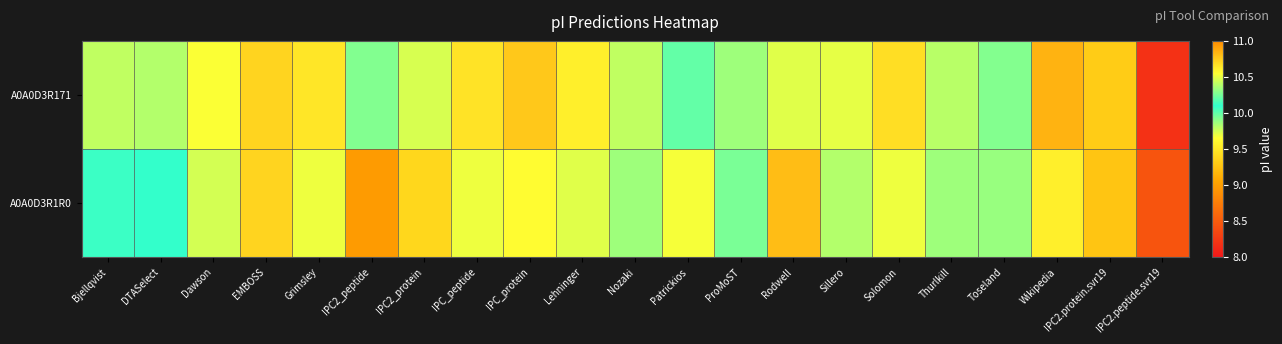

Reading left to right, list all the values displayed in this chart.

A0A0D3R171: Bjellqvist=10.4	DTASelect=10.4	Dawson=10.5	EMBOSS=10.7	Grimsley=10.6	IPC2_peptide=9.9	IPC2_protein=9.7	IPC_peptide=10.7	IPC_protein=10.8	Lehninger=10.6	Nozaki=10.4	Patrickios=10.2	ProMoST=10.3	Rodwell=10.5	Sillero=10.5	Solomon=10.7	Thurlkill=10.4	Toseland=10.3	Wikipedia=10.8	IPC2.protein.svr19=9.3	IPC2.peptide.svr19=8.2
A0A0D3R1R0: Bjellqvist=10.1	DTASelect=10.1	Dawson=10.5	EMBOSS=10.7	Grimsley=10.5	IPC2_peptide=9.0	IPC2_protein=9.4	IPC_peptide=10.5	IPC_protein=9.6	Lehninger=10.5	Nozaki=10.3	Patrickios=10.5	ProMoST=9.9	Rodwell=10.8	Sillero=10.4	Solomon=10.5	Thurlkill=10.3	Toseland=10.3	Wikipedia=10.6	IPC2.protein.svr19=9.3	IPC2.peptide.svr19=8.4